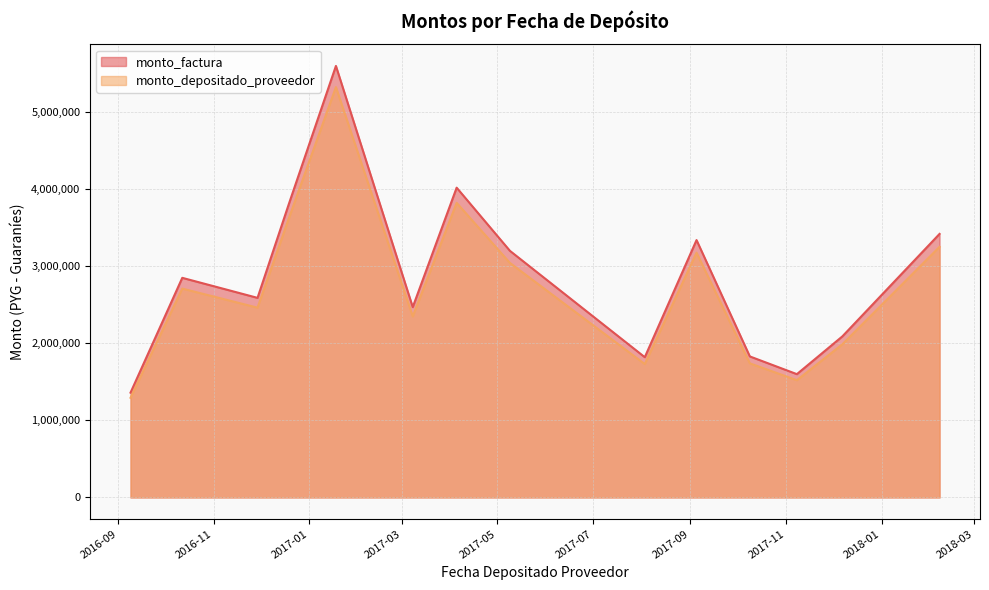

Does the chart have visible grid lines?

Yes